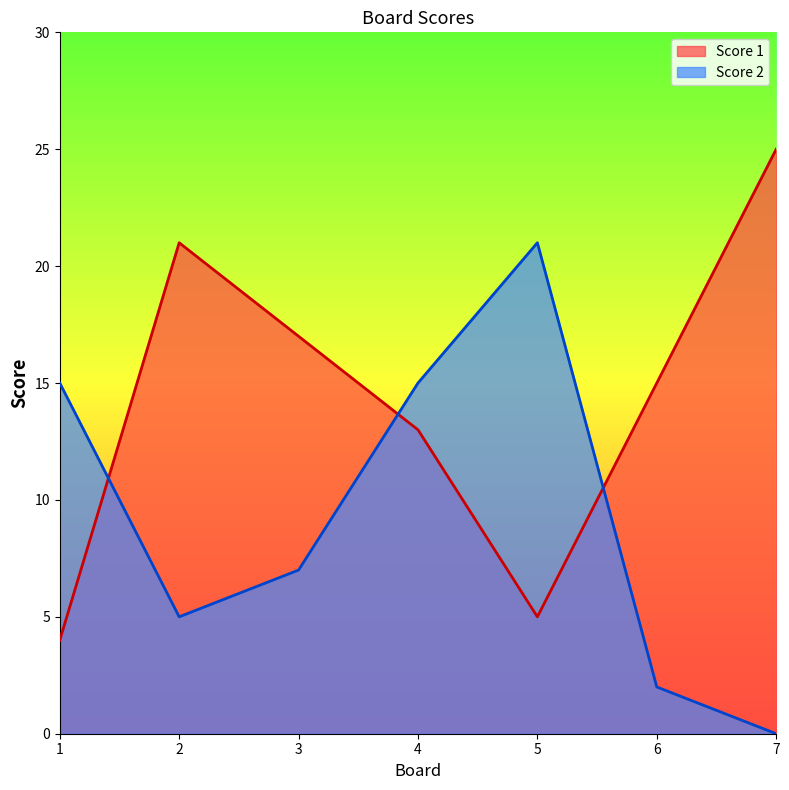

Reading left to right, transcribe all the data shown in this chart.

Score 1: 4	21	17	13	5	15	25
Score 2: 15	5	7	15	21	2	0